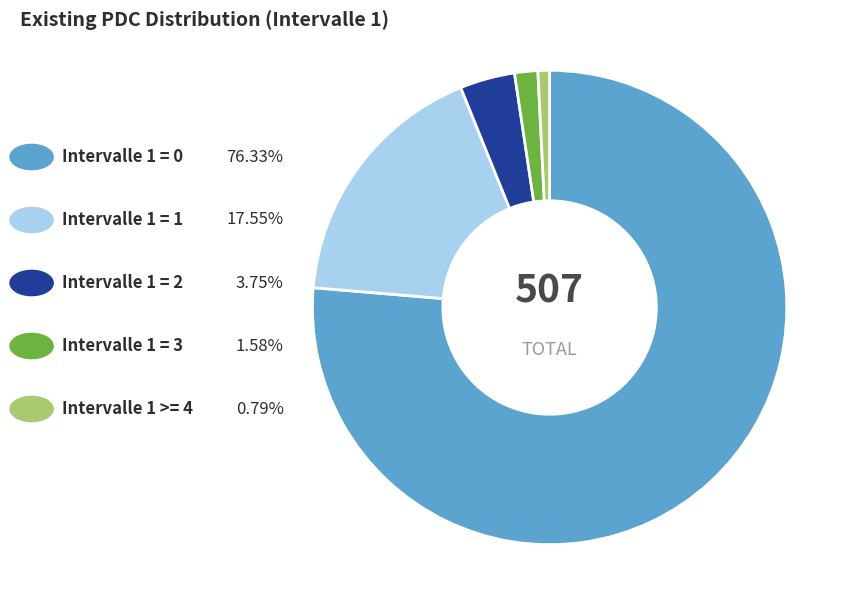

Is there any slice that represents more than half of the pie?

Yes